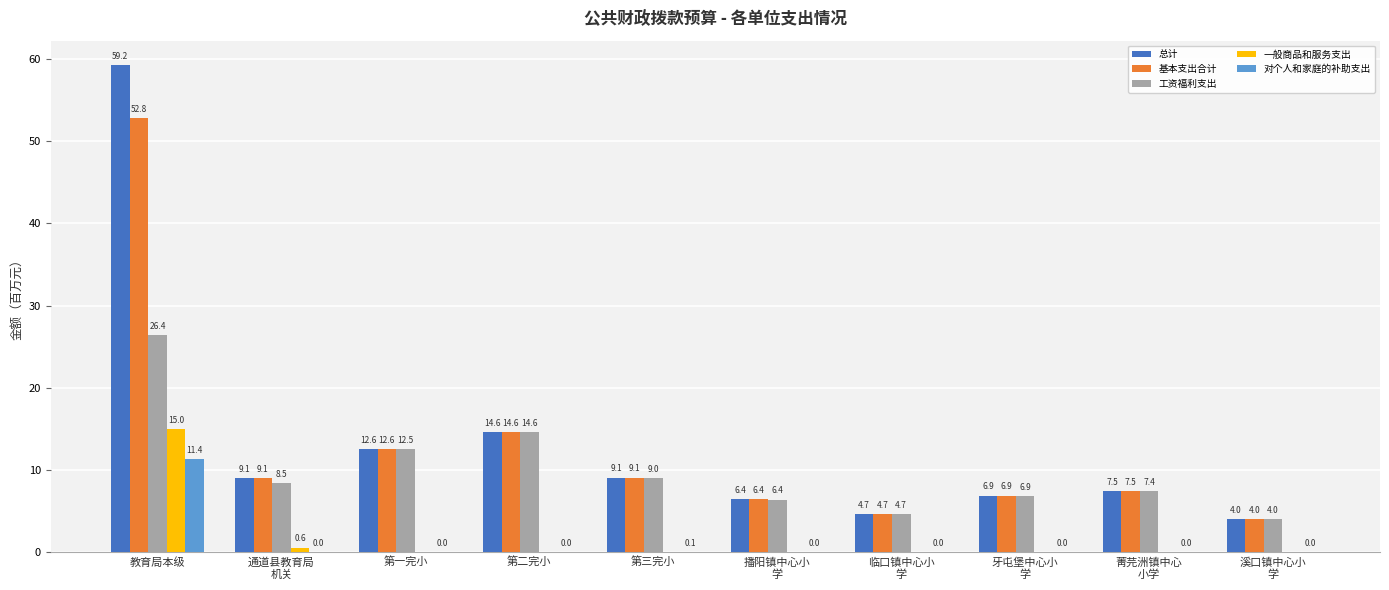

What is the sum of all 总计 values?

134.1